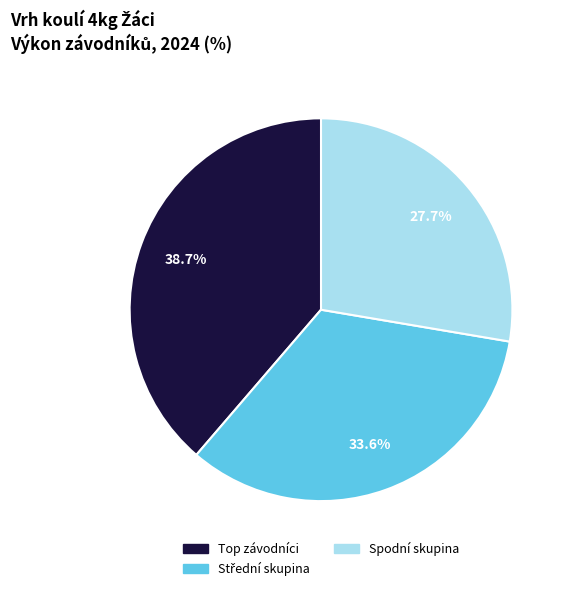

Is there a majority slice in this chart?

No